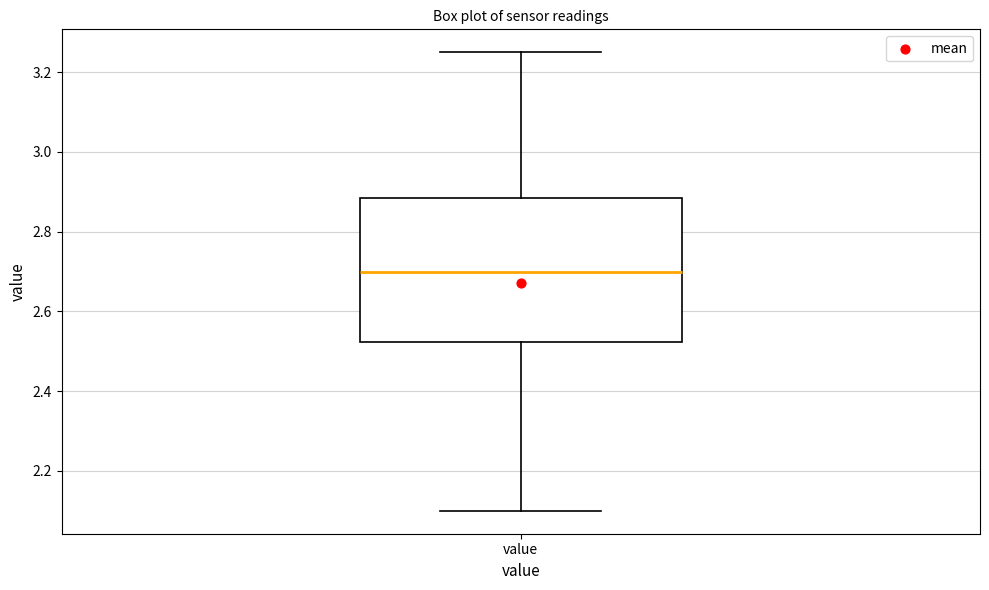

Transcribe this box plot: give where the median line is, the range the box spans, and where the two whiskers end, as read against the y-axis. The values are not printed on the chart, so give them approximately, as read against the axis.

median 2.70, box 2.52 to 2.88, whiskers 2.10 to 3.26